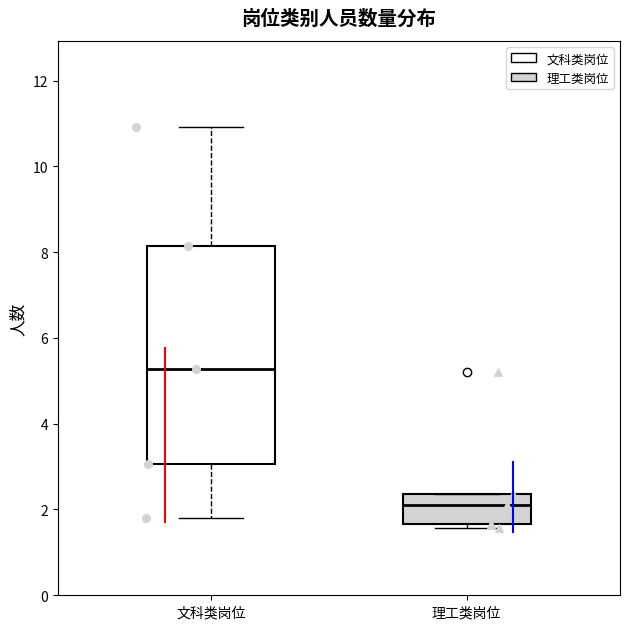

Which box's median line is the highest?

文科类岗位